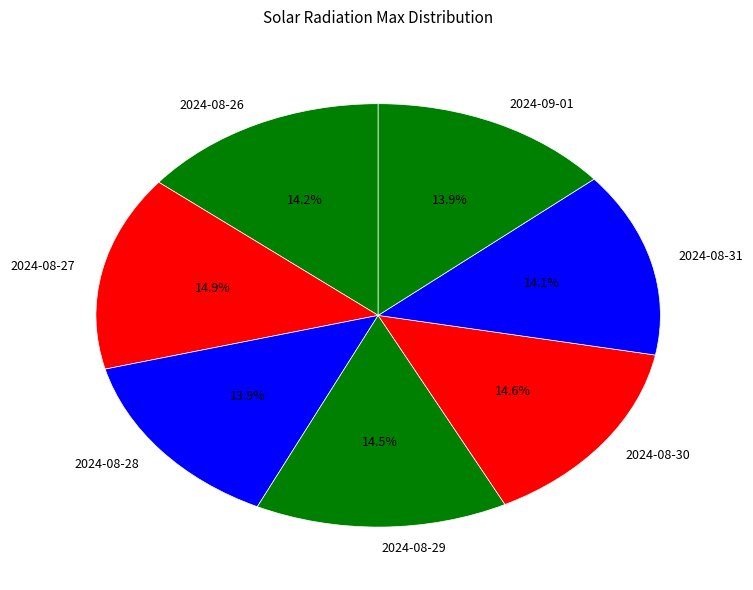

The 2024-08-28 slice represents 14% of the pie. True or false?

True